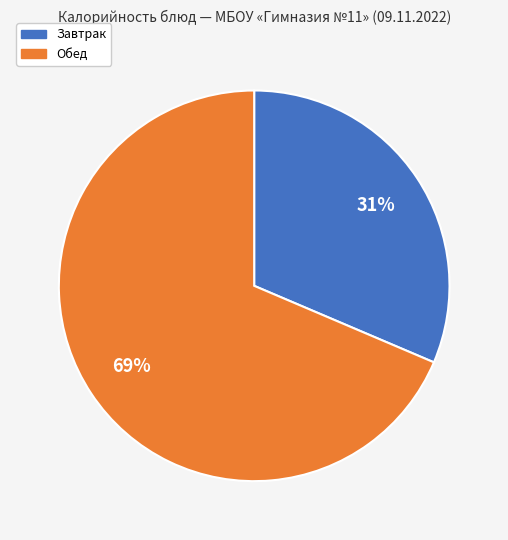

How many segments does this pie chart have?

2